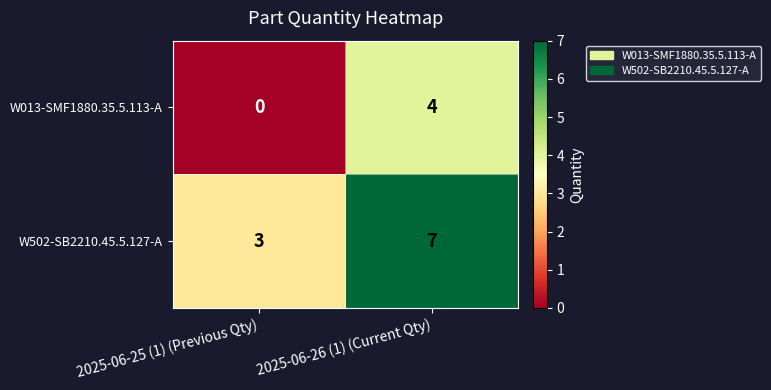

The value of W502-SB2210.45.5.127-A at 2025-06-26 (1) (Current Qty) is 5. True or false?

False